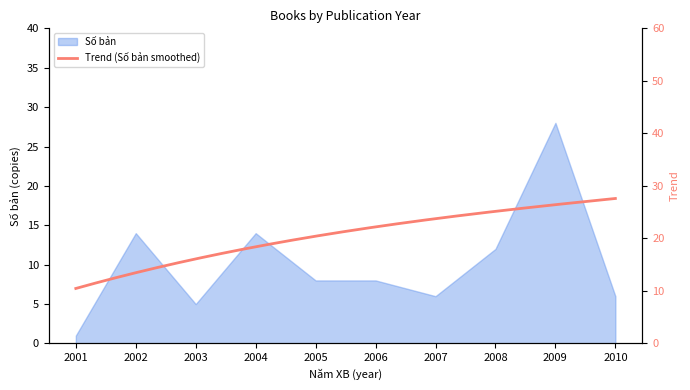

Between 2010 and 2008, which is larger?

2008